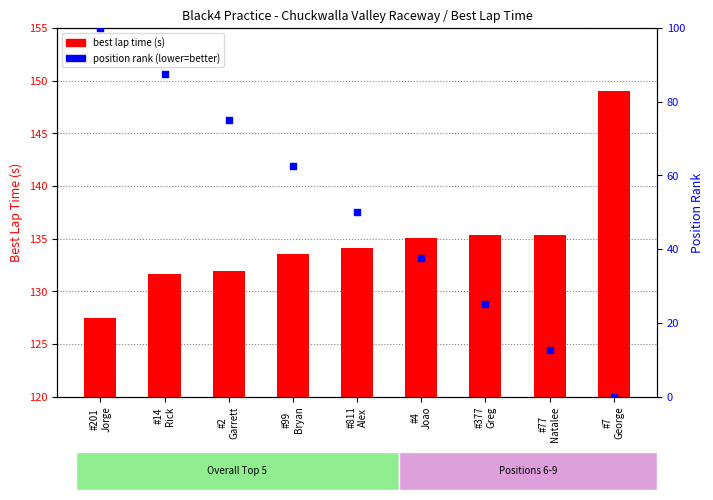

Which series reaches the maximum Y coordinate?

best lap time (s)